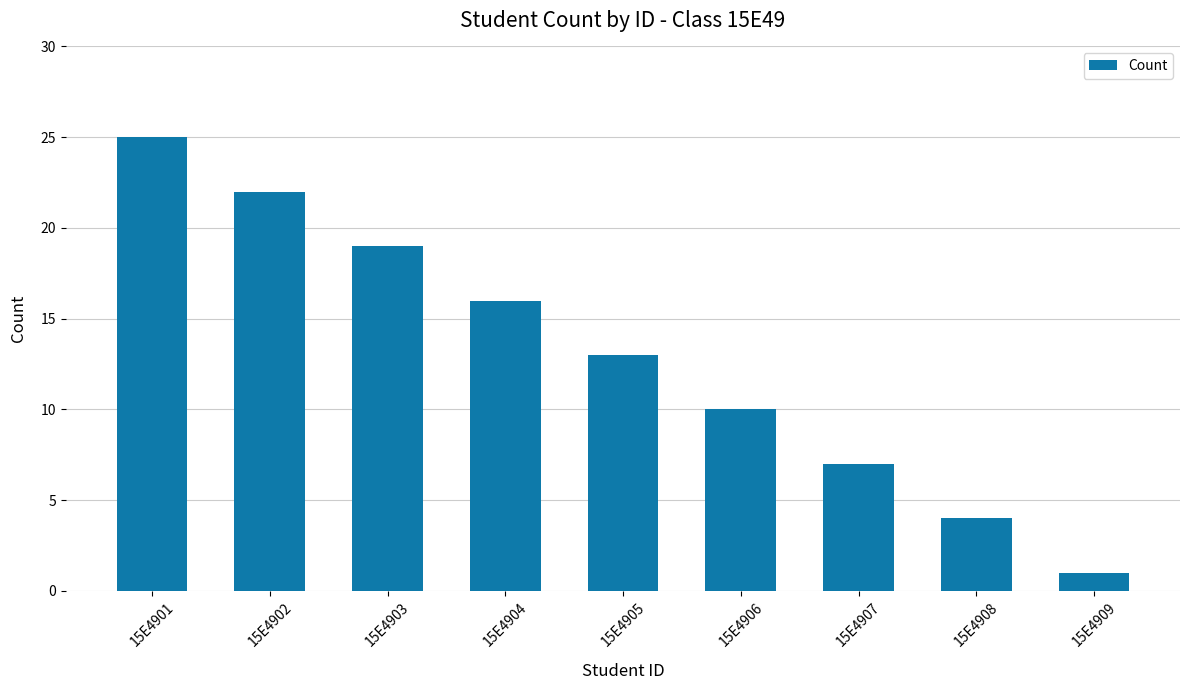

What is the value of the 6th bar from the left?

10